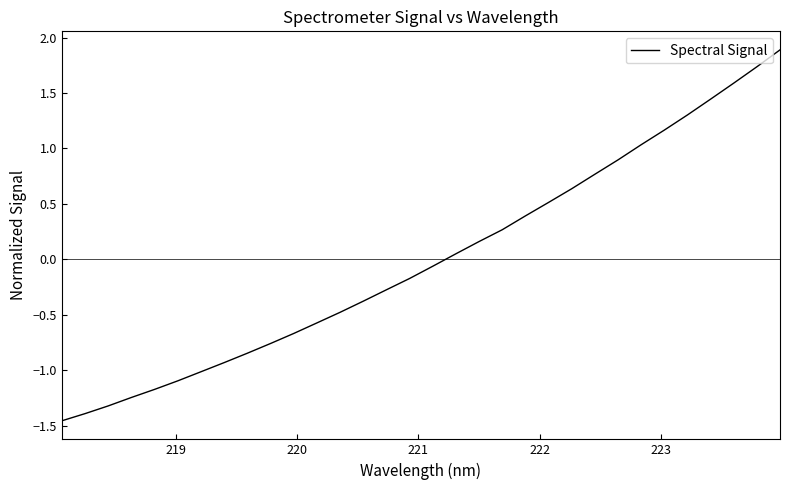

Is this an area chart (filled region under the line)?

No